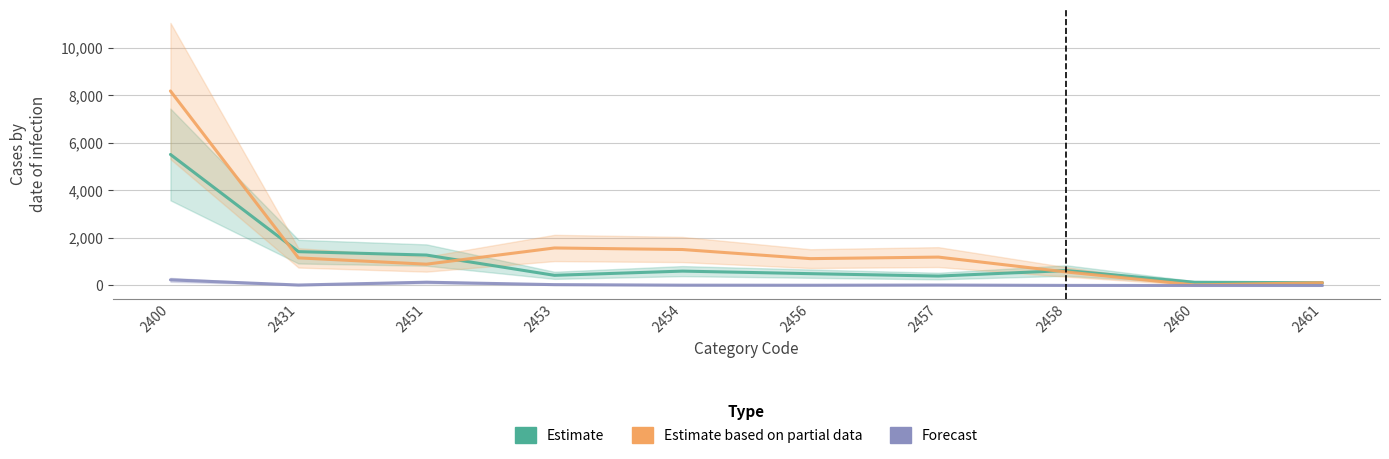

Which series has the largest total across all categories?

Estimate based on partial data